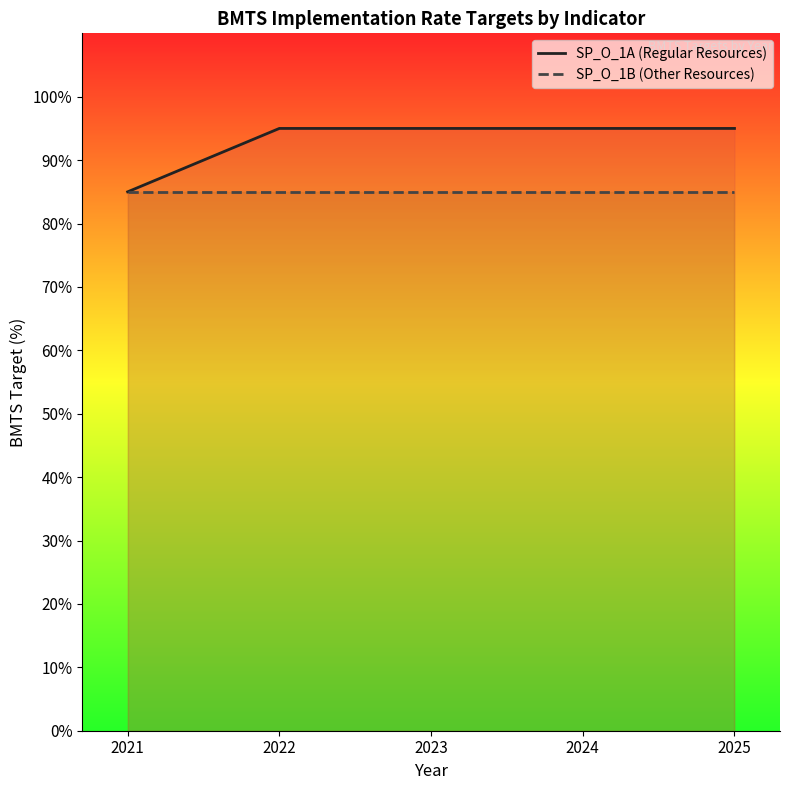

At which category is the sum across all series the highest?

2022